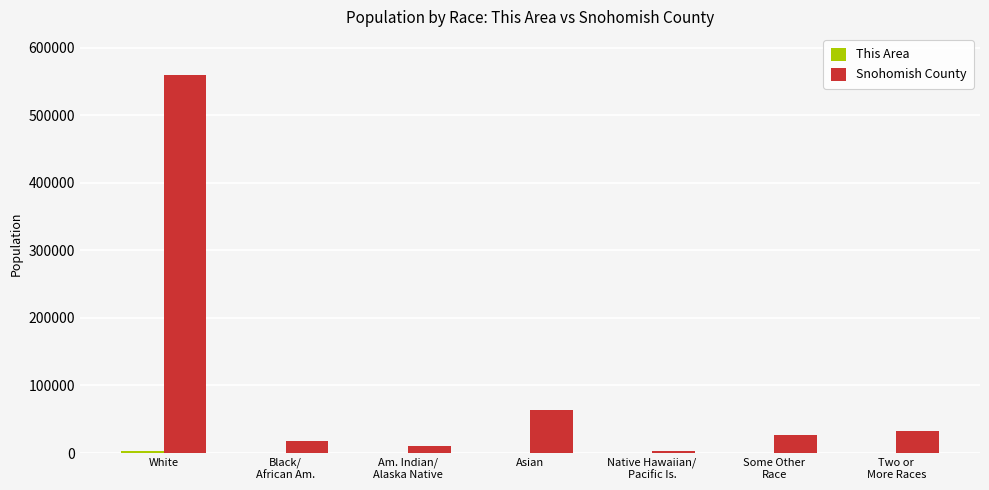

Where is Snohomish County nearest to the value 281073?

Asian